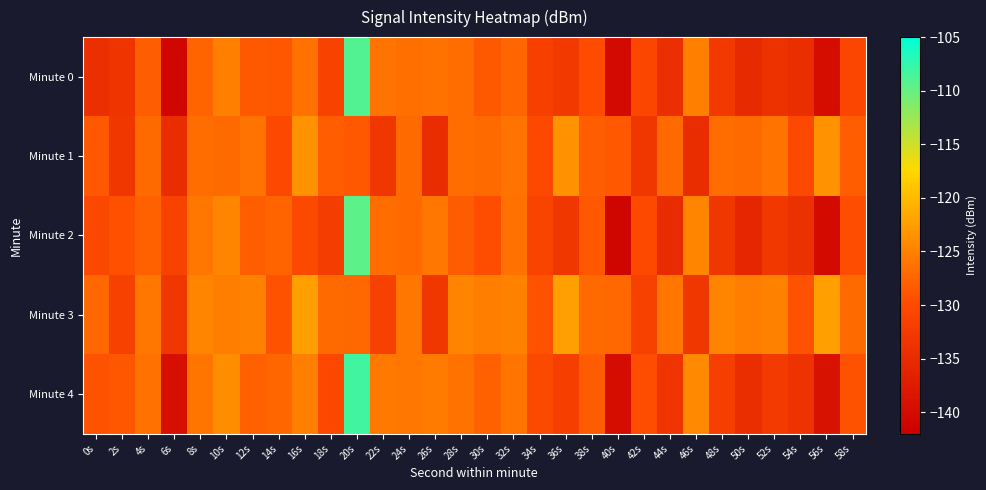

Which series has the largest total across all categories?

Minute 3